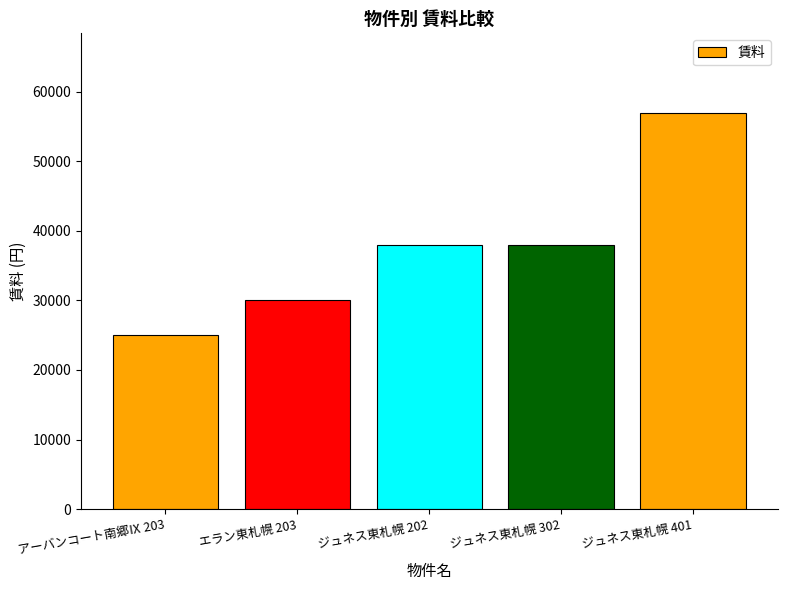

How many values are below 38000?

2